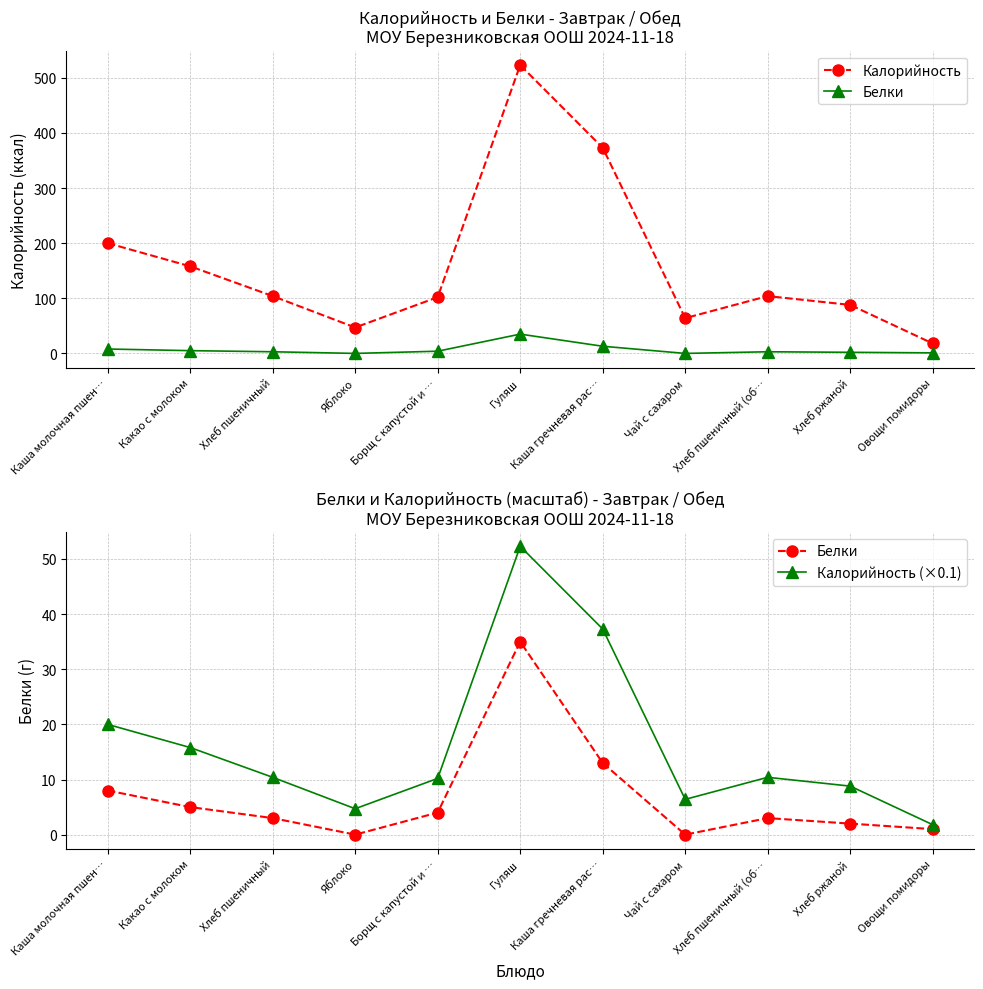

True or false: Белки has more than 2 points higher than both neighbors.

False